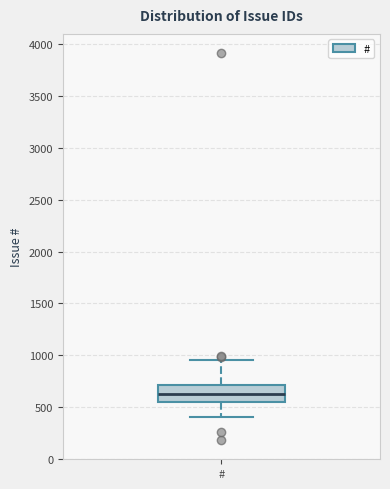

Transcribe this box plot: give where the median line is, the range the box spans, and where the two whiskers end, as read against the y-axis. The values are not printed on the chart, so give them approximately, as read against the axis.

median 650, box 550 to 700, whiskers 400 to 950